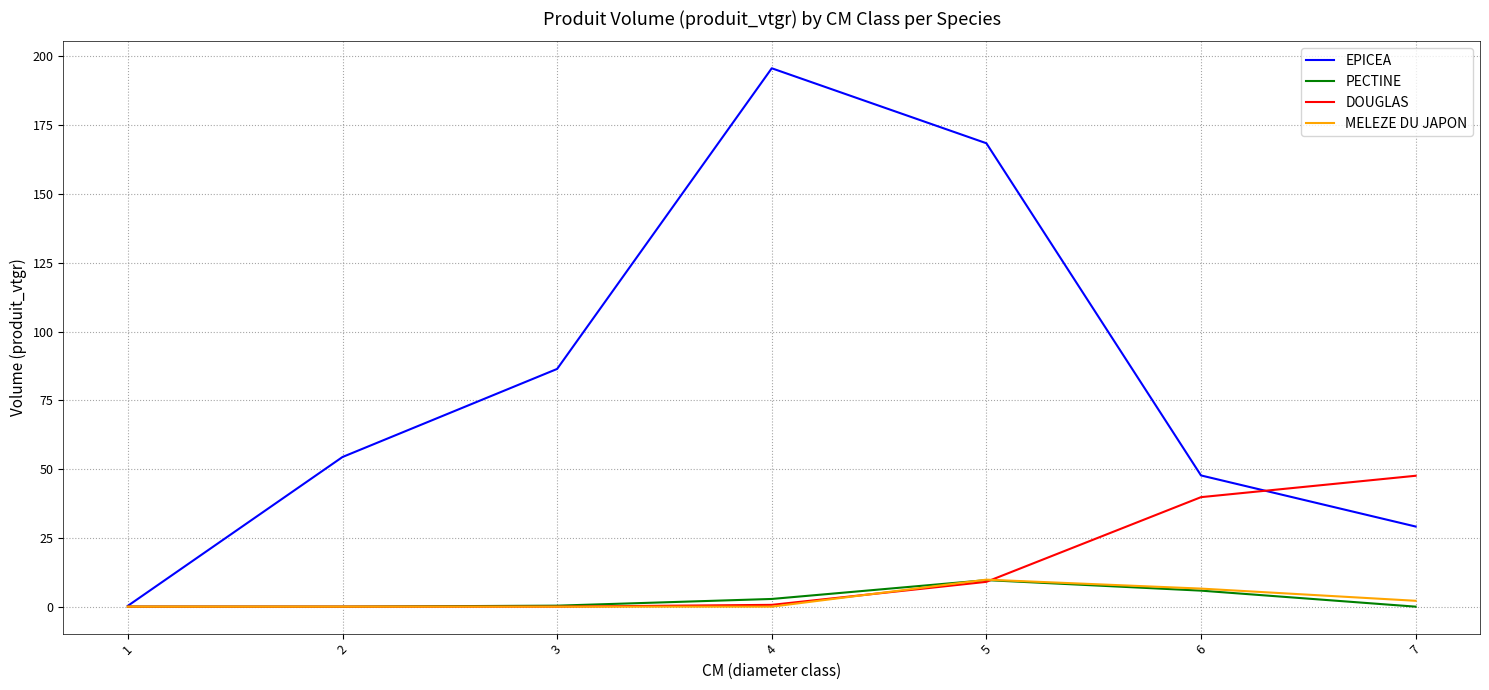

Does the chart have visible grid lines?

Yes